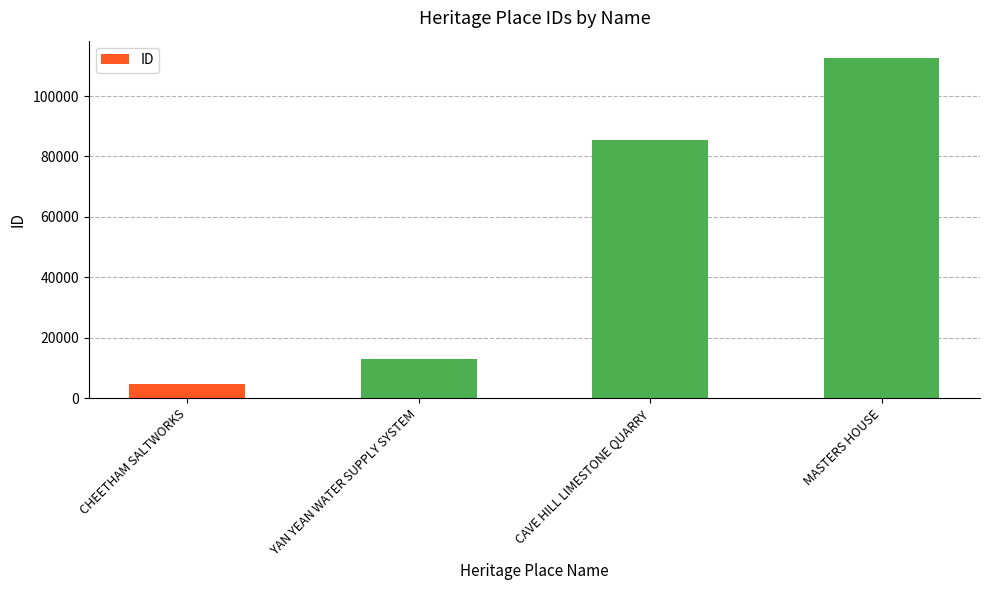

How many data points are less than 85447?

2